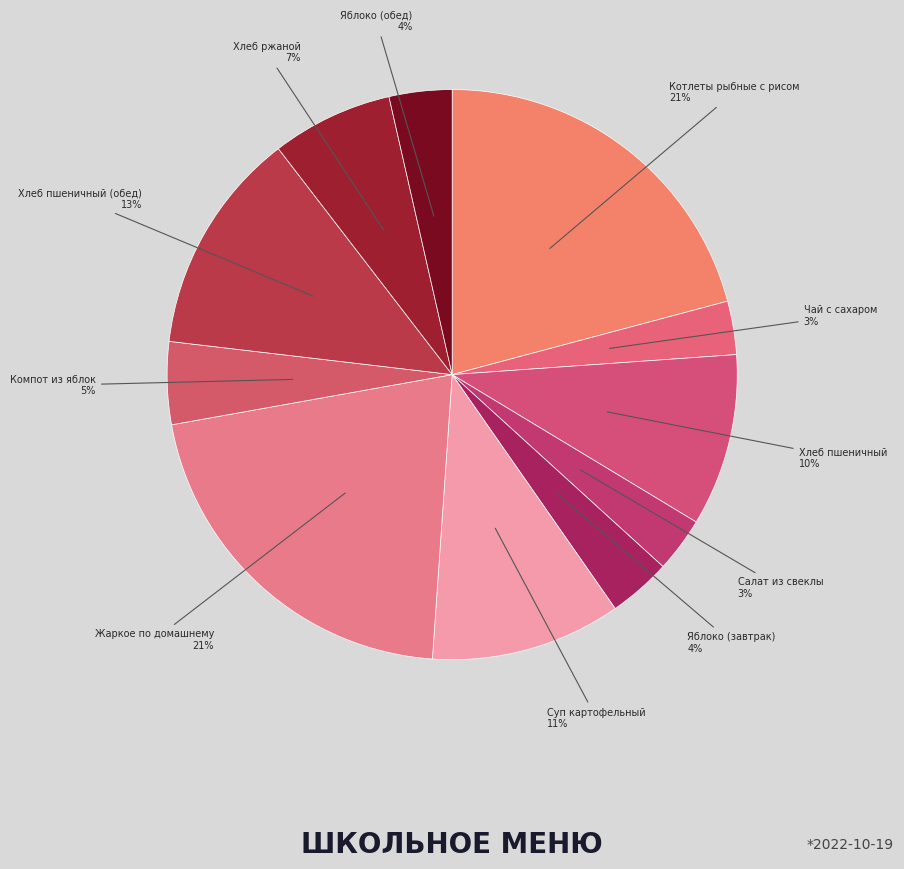

How many slices are in this pie chart?

11